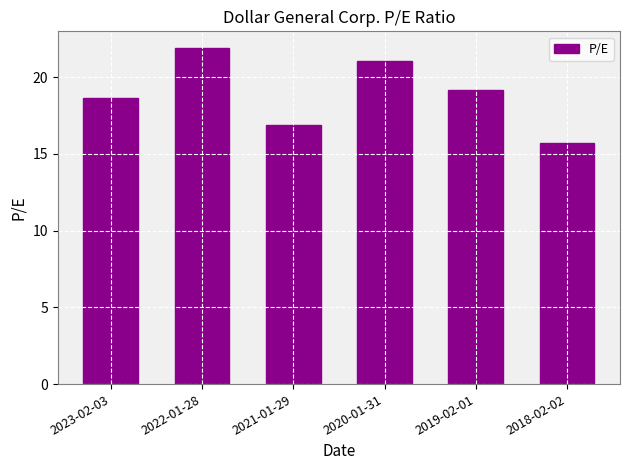

Reading left to right, what are all the values shown in this chart?

18.7	21.9	16.9	21.0	19.2	15.7